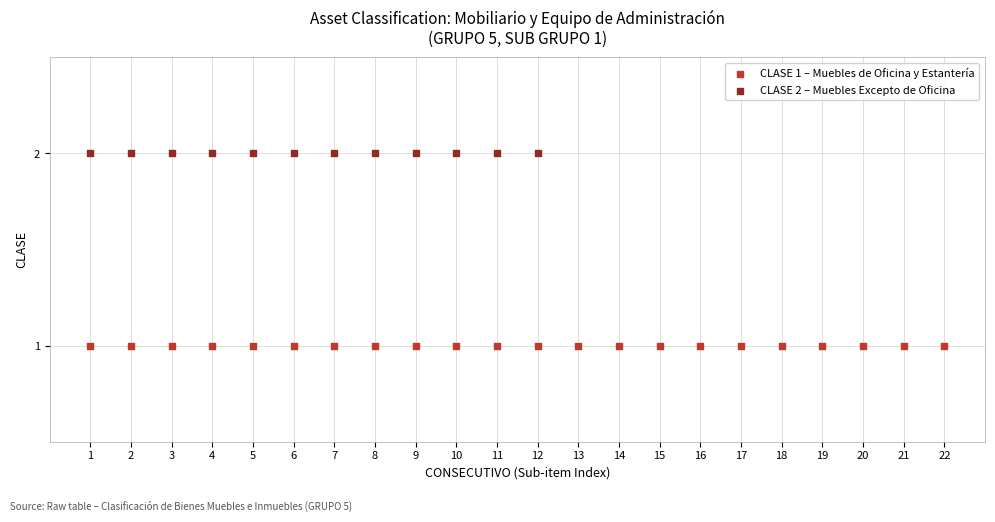

Which series contains the lowest Y value?

CLASE 1 – Muebles de Oficina y Estantería